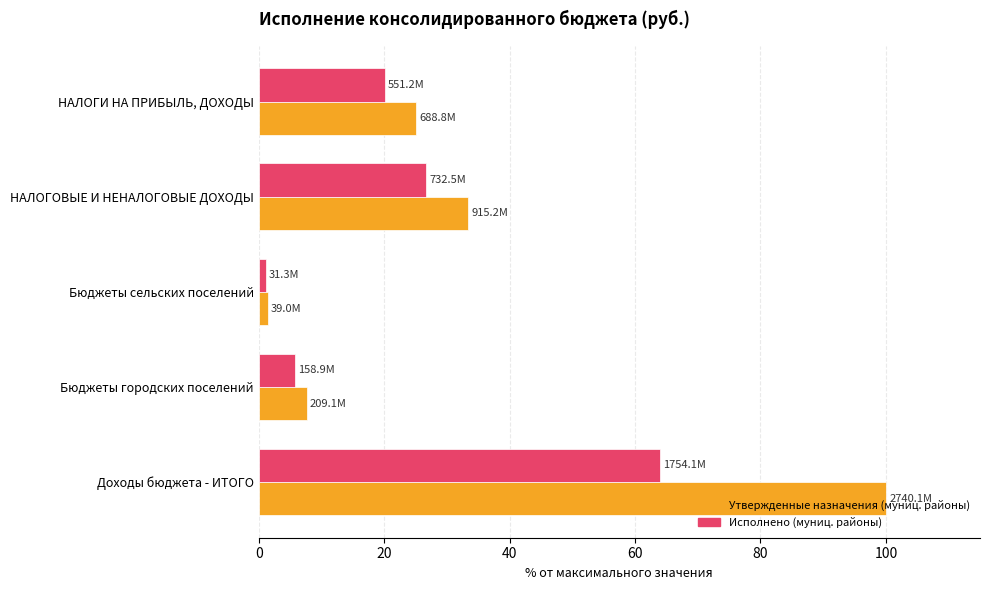

List the series in order of their overall mean, highest first.

Утвержденные назначения (муниц. районы), Исполнено (муниц. районы)